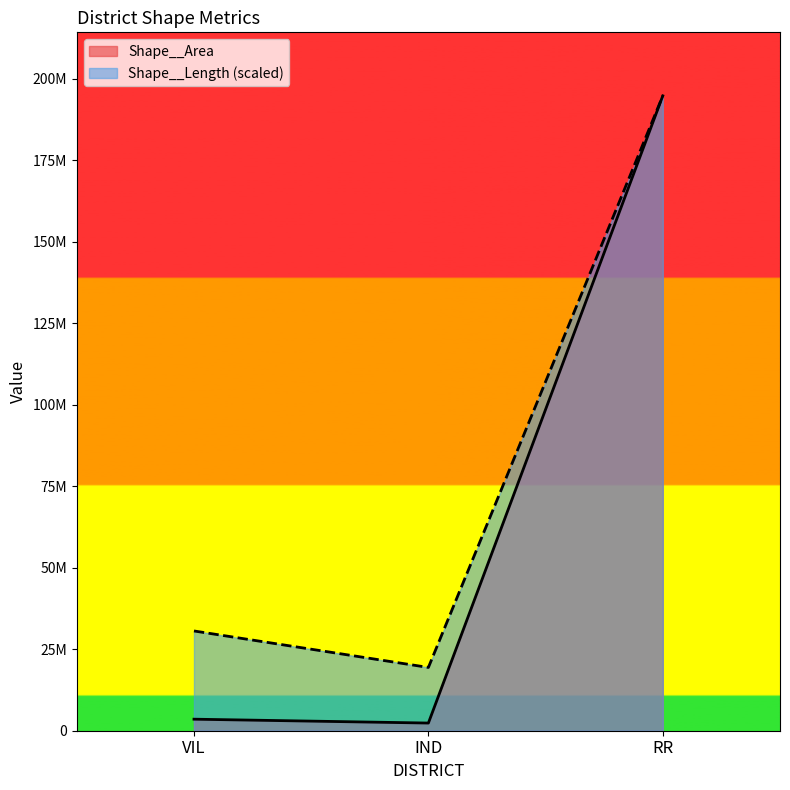

List the series in order of their overall mean, lowest first.

Shape__Area, Shape__Length (scaled)